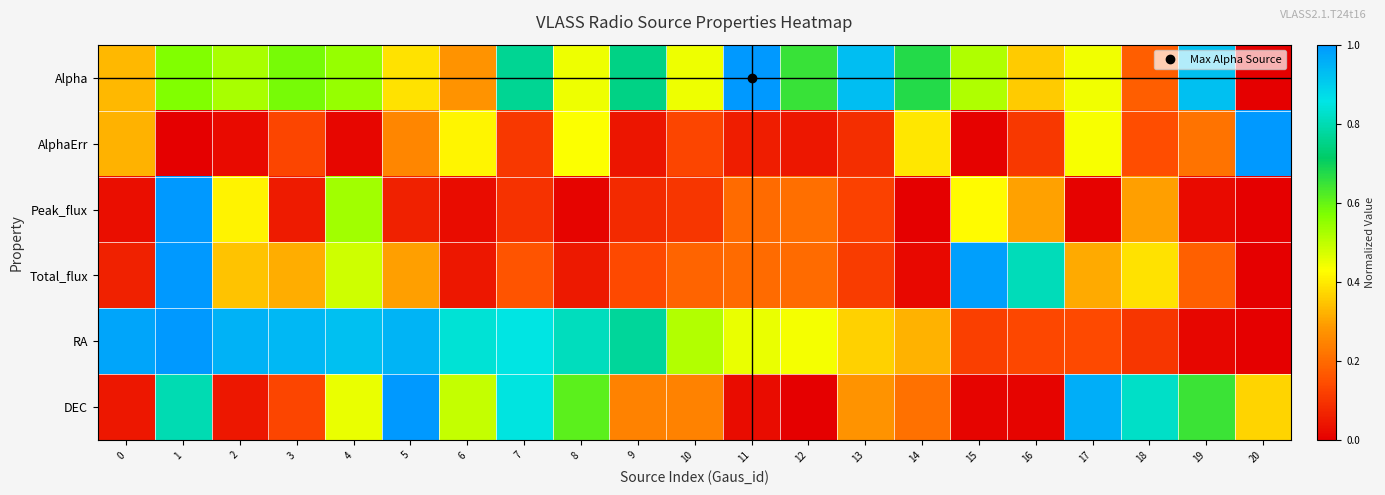

What is the difference between the highest and lowest values at 17?

1.0